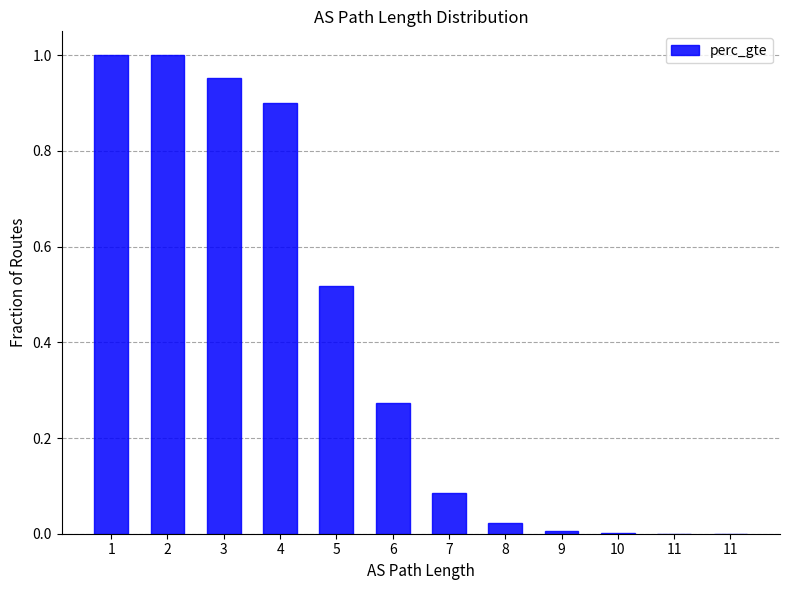

Reading left to right, extract all data points from this chart.

1.0	1.0	1.0	0.9	0.5	0.3	0.1	0.0	0.0	0.0	0.0	0.0